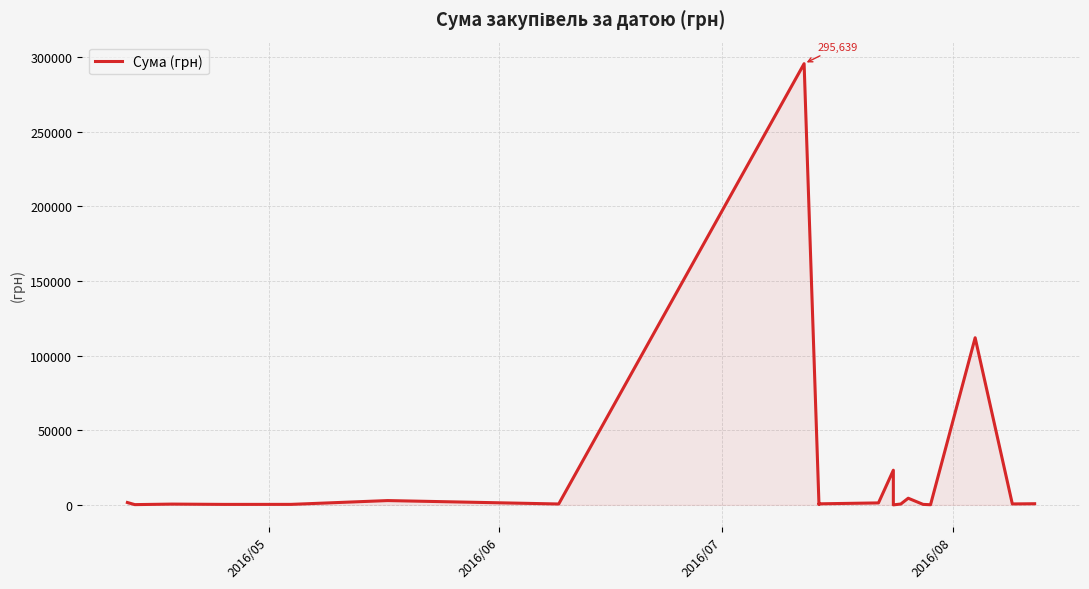

How many values are below 633?

10